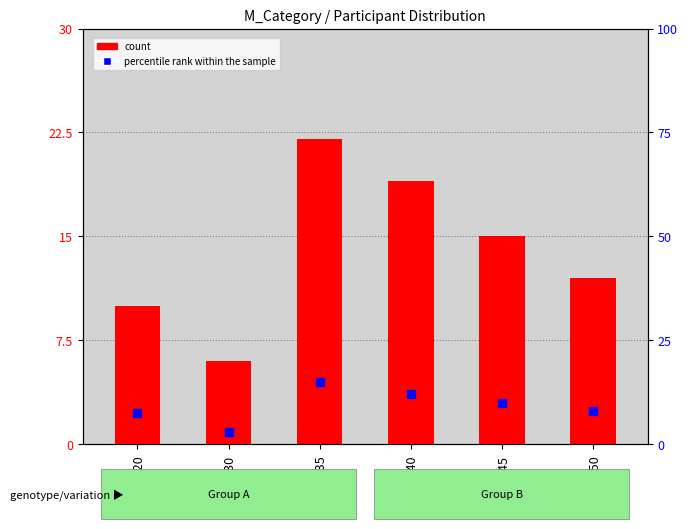

What is the label of the 5th bar from the left?

M_F45